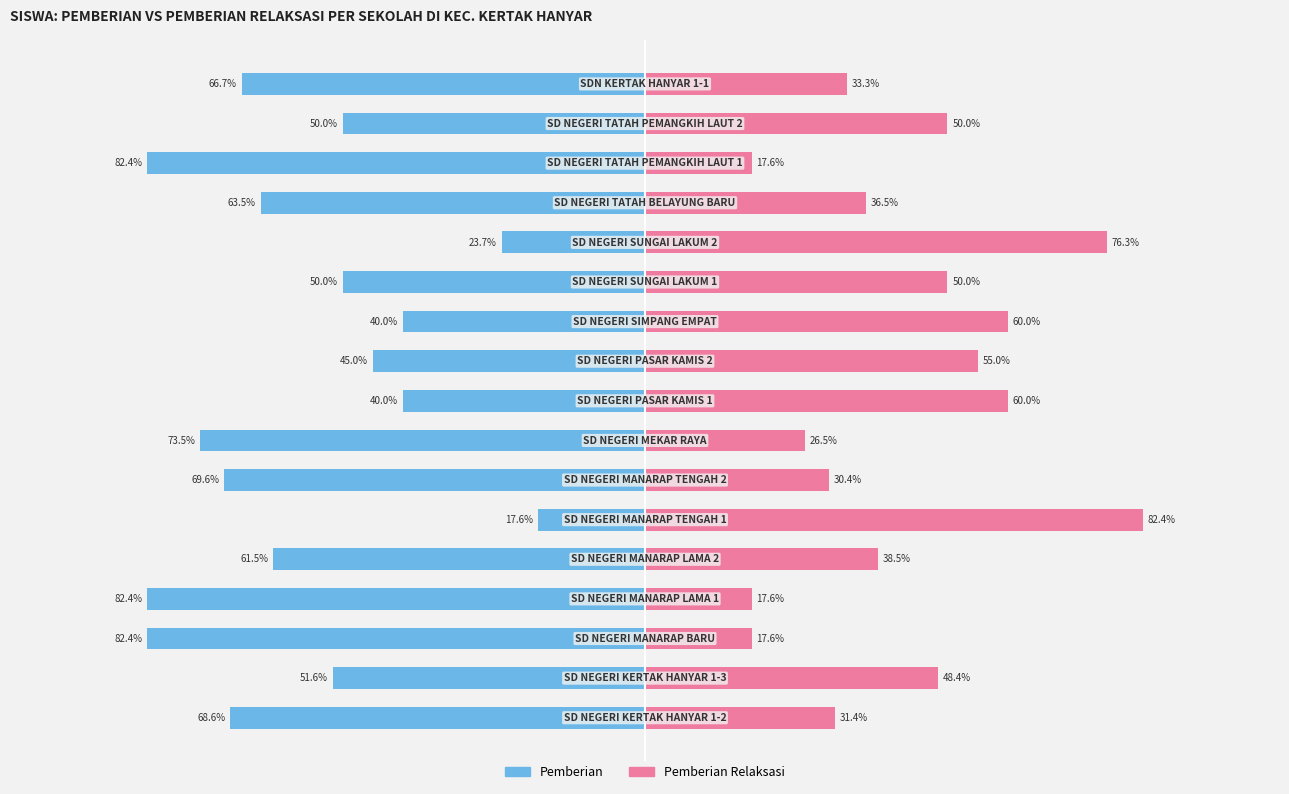

What is the total value across all series at 1?

-3.2